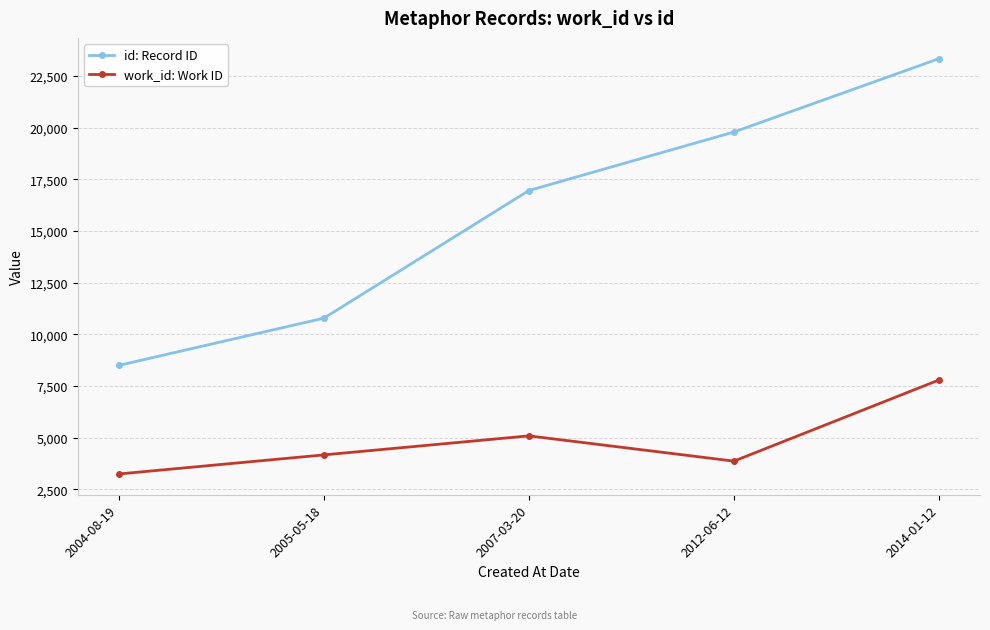

At 2005-05-18, list the series in order from smallest to largest.

work_id: Work ID, id: Record ID